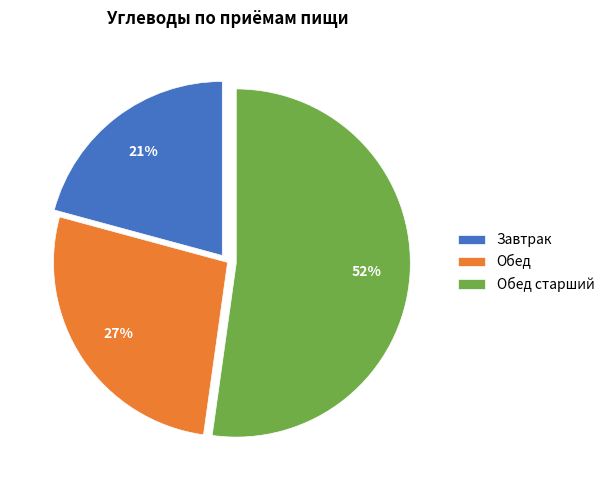

What percentage is the Обед slice, to the nearest percent?

27%